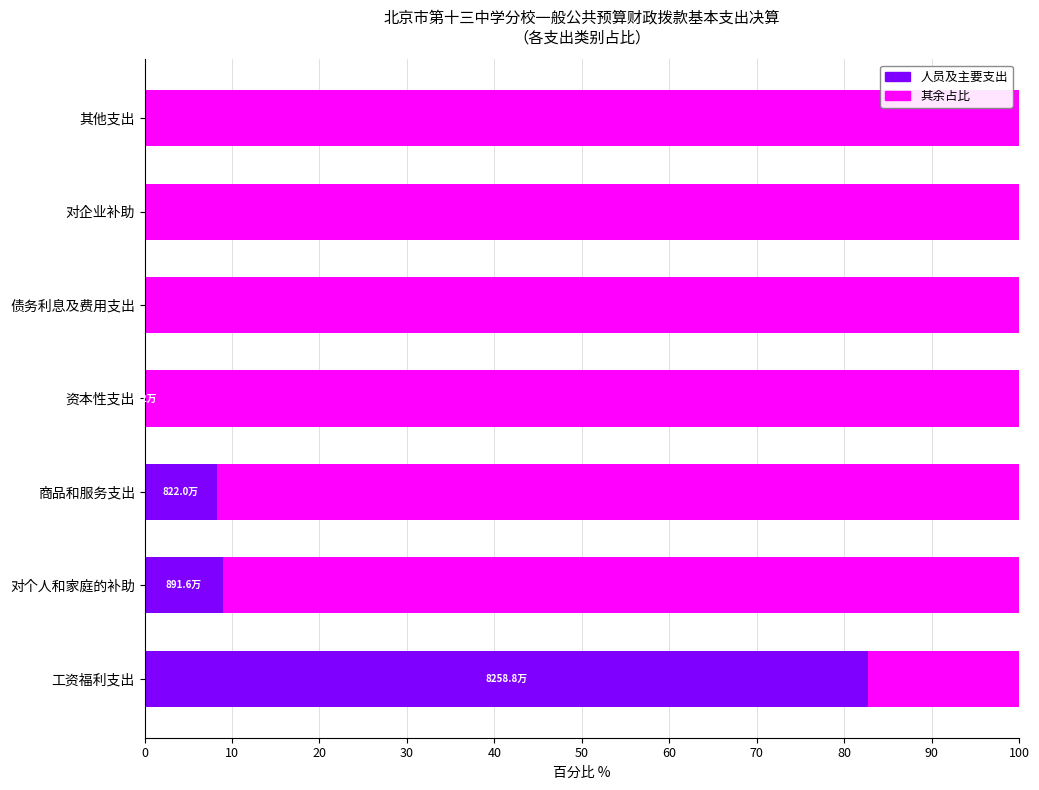

What is the total value across all series at 债务利息及费用支出?

100.0